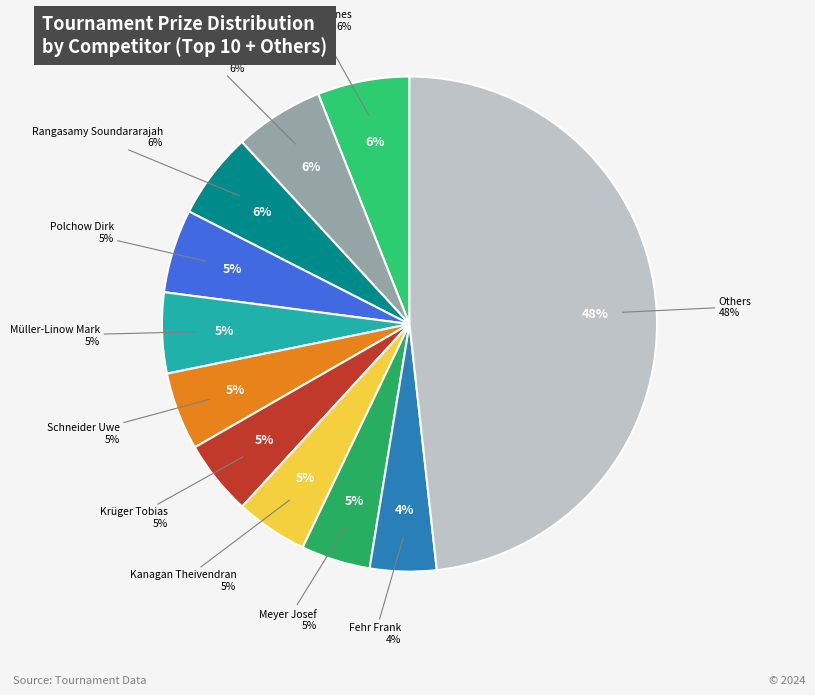

Is Kumala Rahim the majority of the pie?

No